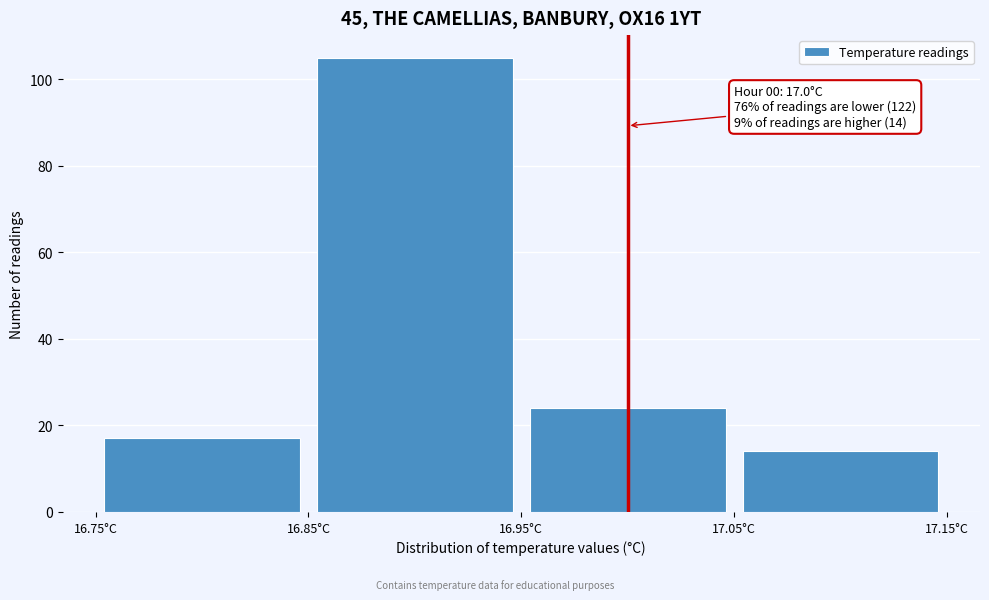

Over which range of the x-axis is the bar tallest?

16.85 to 16.95